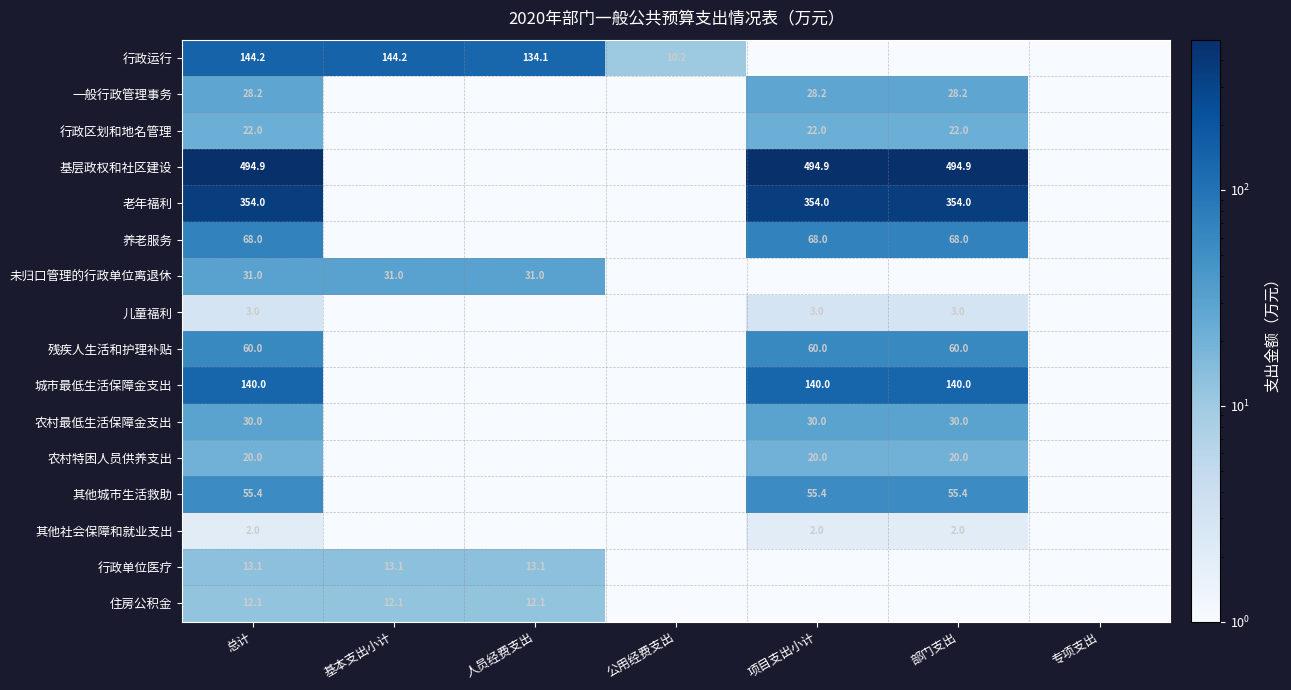

Count the number of categories in the chart.

7